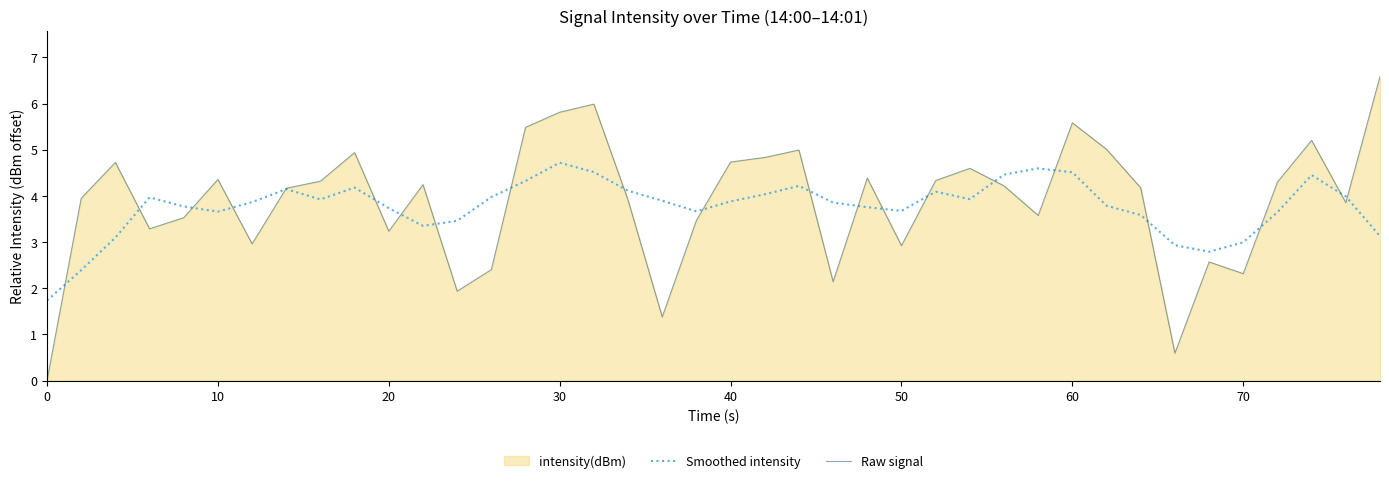

Rank the series by their maximum value, from highest to lowest.

Raw signal, Smoothed intensity